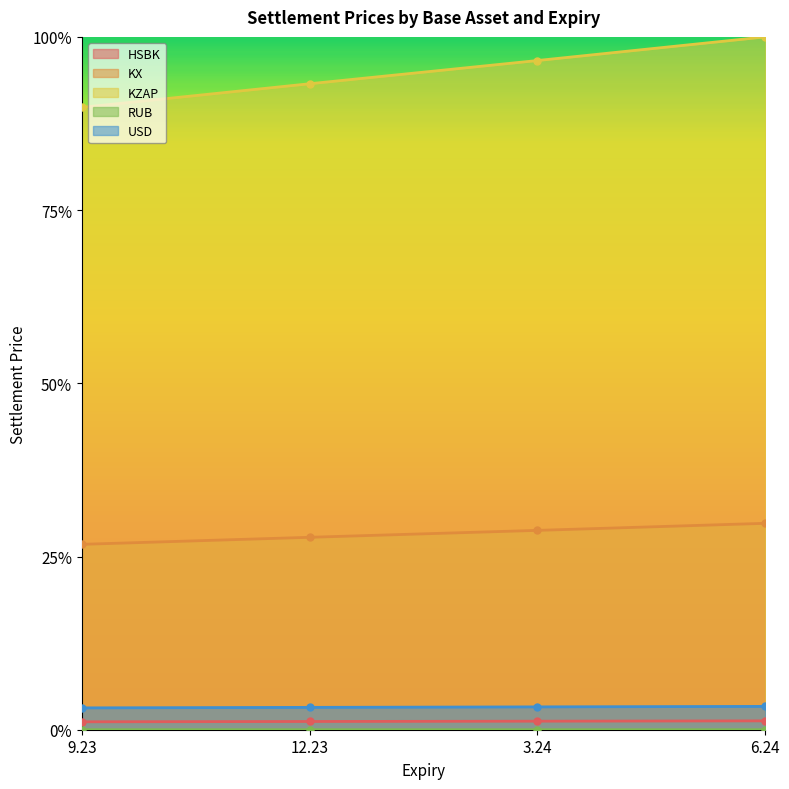

The USD series shows 0.0 at 3.24. True or false?

True